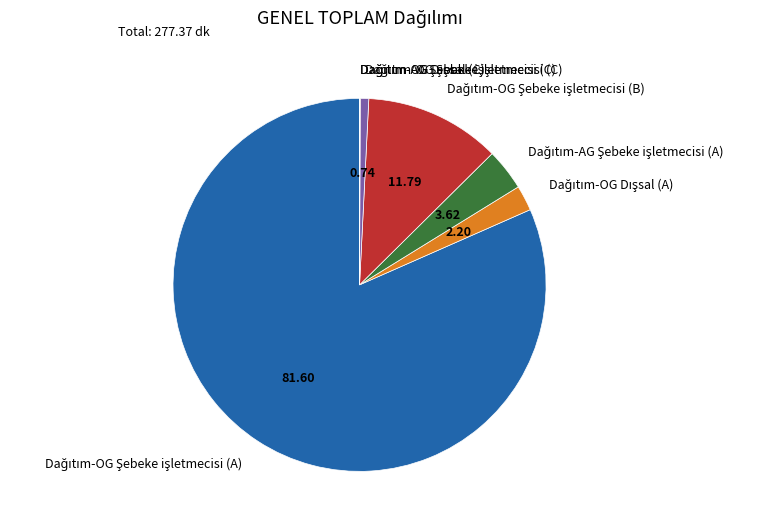

Is there a majority slice in this chart?

Yes